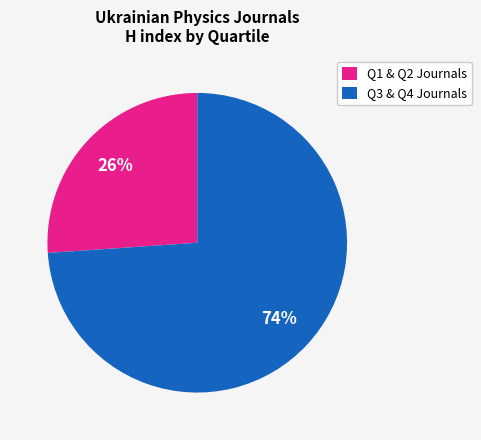

What is the largest slice in the pie chart?

Q3 & Q4 Journals